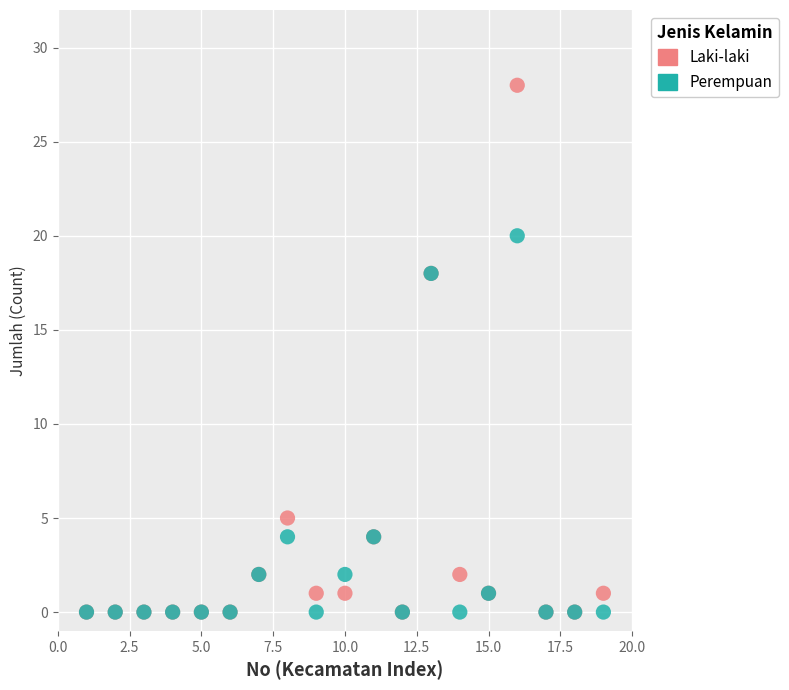

What are all the series names shown in the legend?

Laki-laki, Perempuan